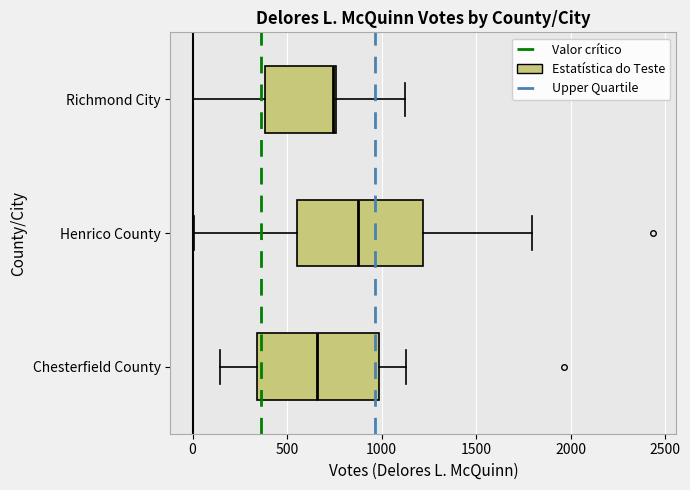

Which box's median line is the furthest to the left?

Chesterfield County